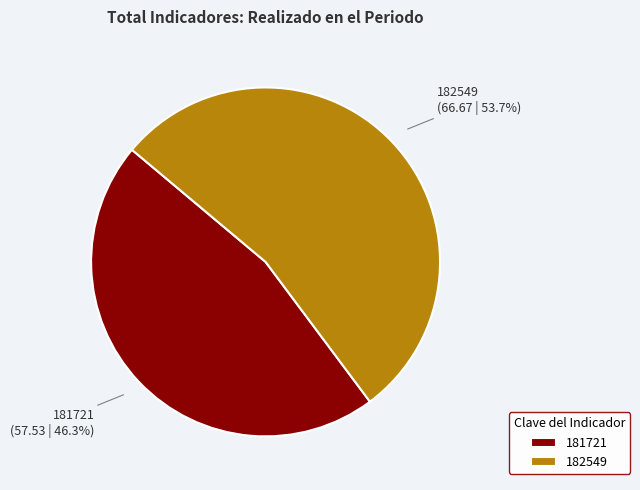

Rank the categories by value from lowest to highest.

181721, 182549